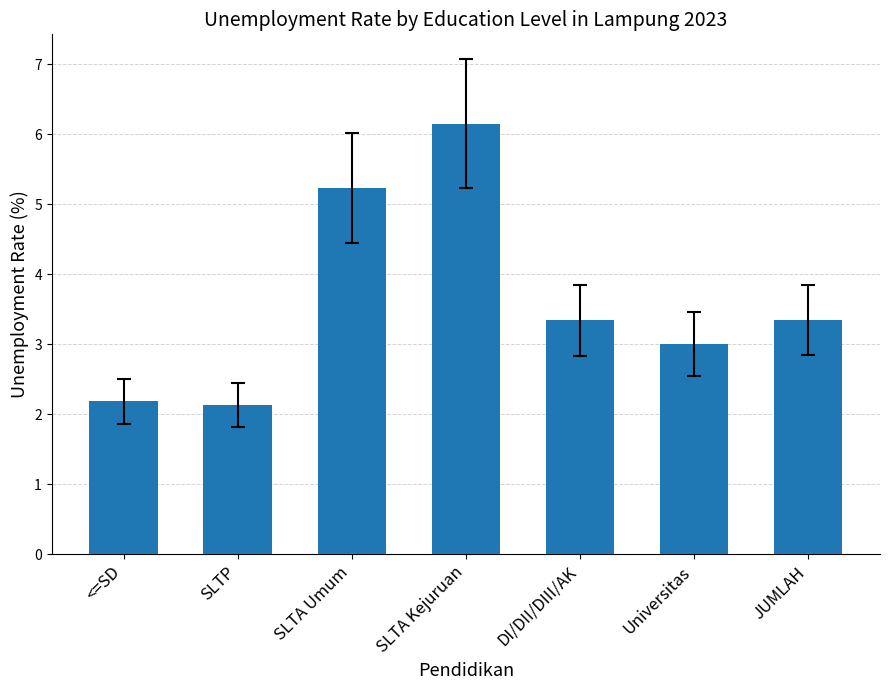

Is it true that the value at JUMLAH is 4.9?

False